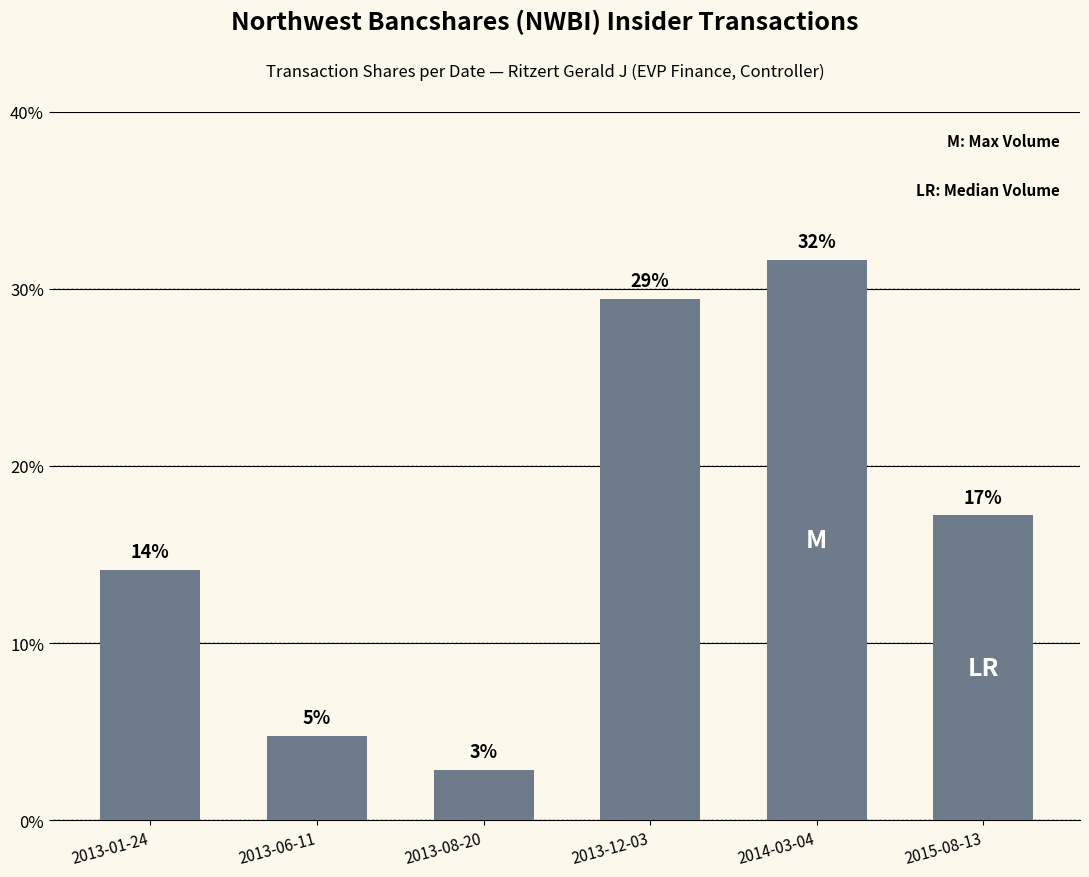

What is the average value?

16.7